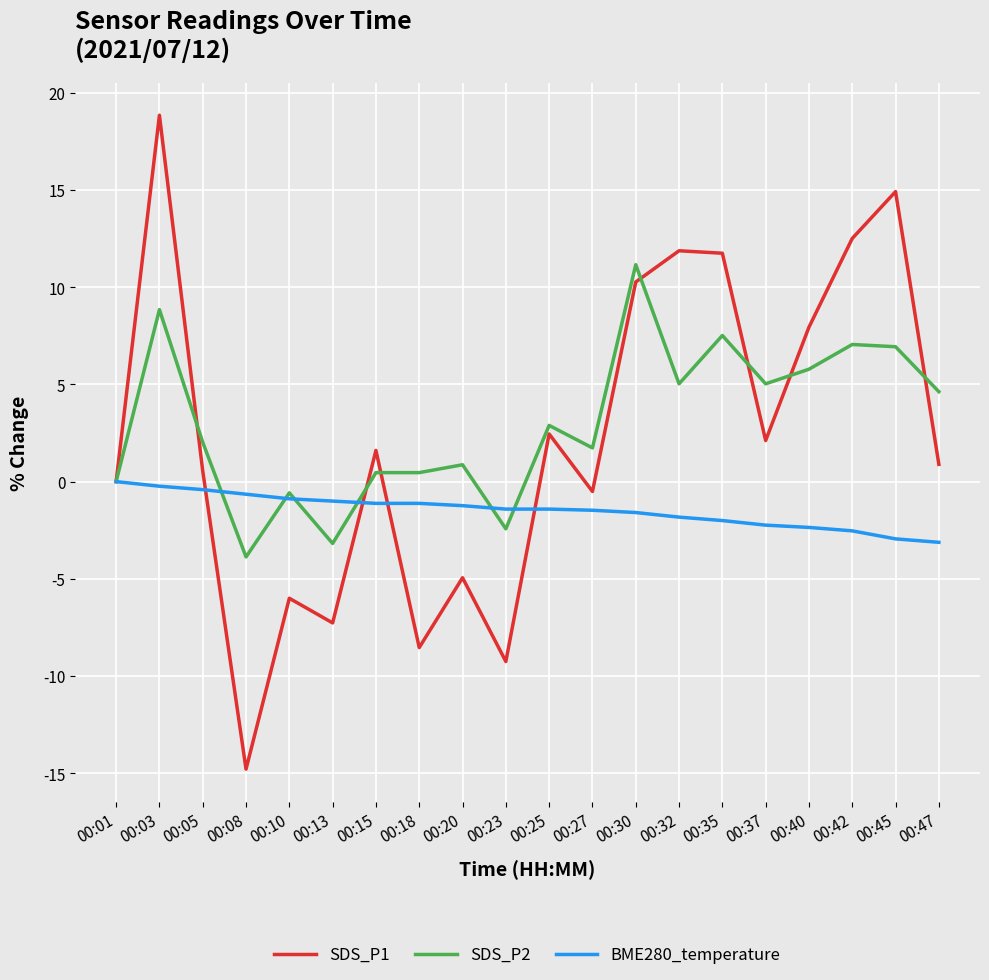

True or false: SDS_P2 and SDS_P1 cross at least once.

True